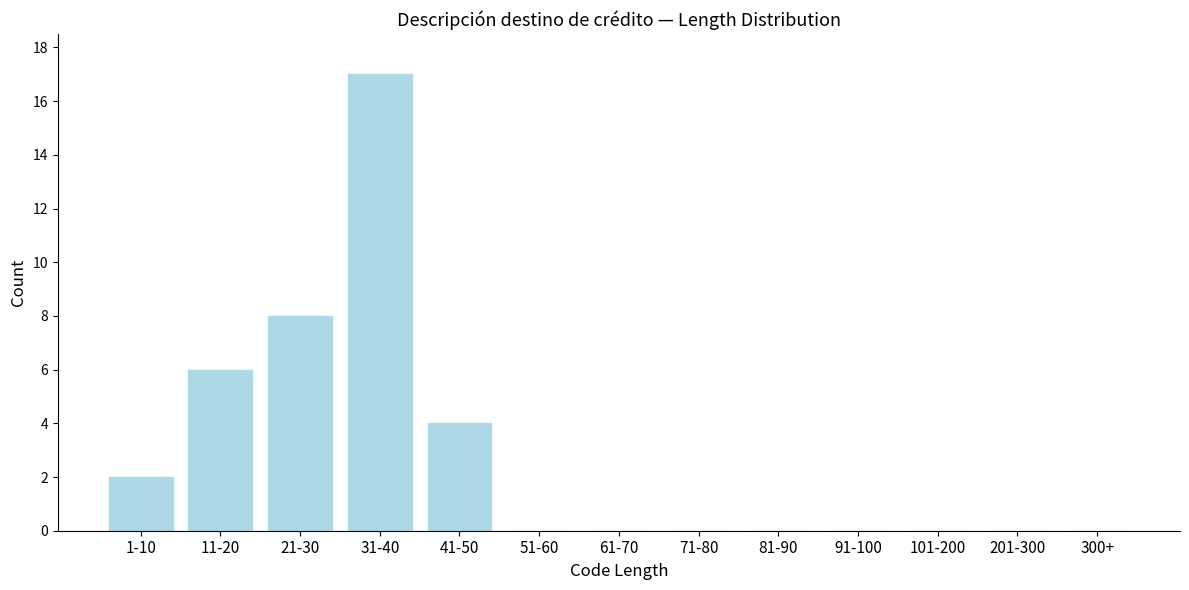

Reading left to right, transcribe all the data shown in this chart.

1-10=2	11-20=6	21-30=8	31-40=17	41-50=4	51-60=0	61-70=0	71-80=0	81-90=0	91-100=0	101-200=0	201-300=0	300+=0